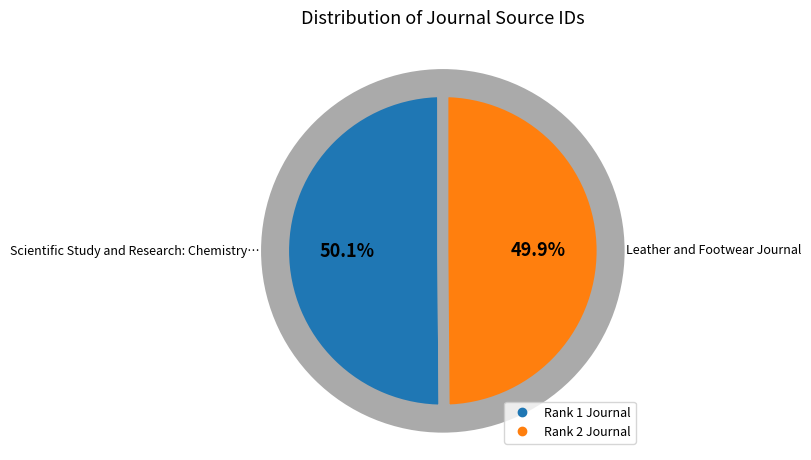

Does any single category account for the majority?

Yes